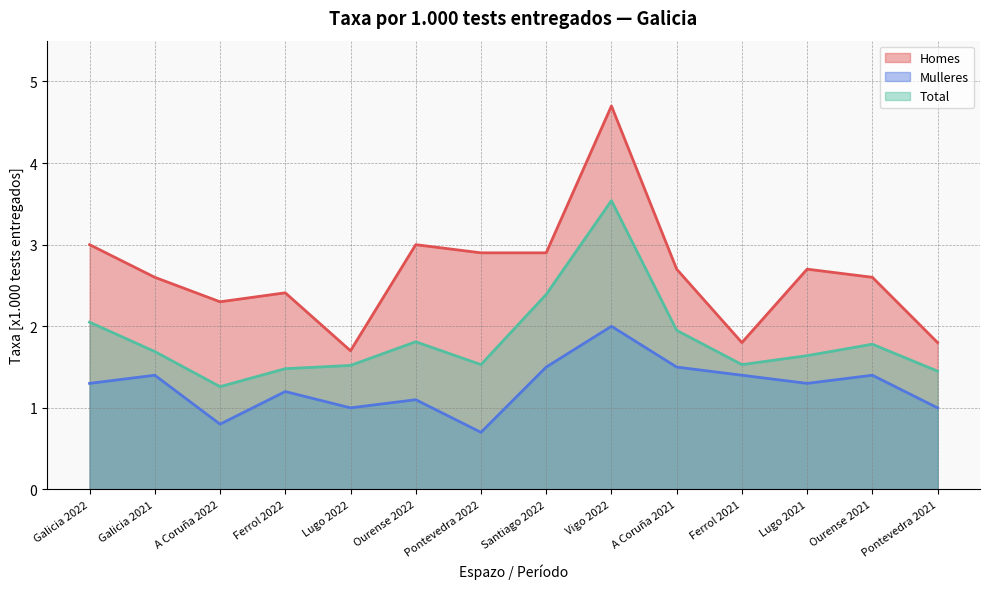

What is the difference between the second highest and second lowest values in the Mulleres series?

0.7